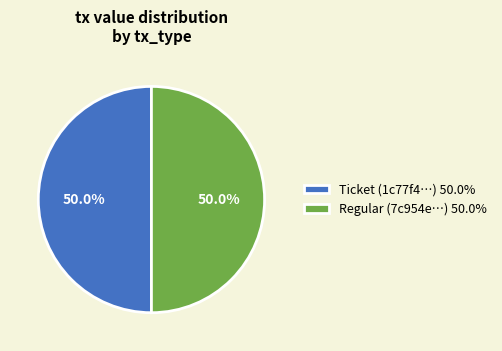

Approximately how many times larger is the value at Regular (7c954e…) 50.0% compared to Ticket (1c77f4…) 50.0%?

1.0